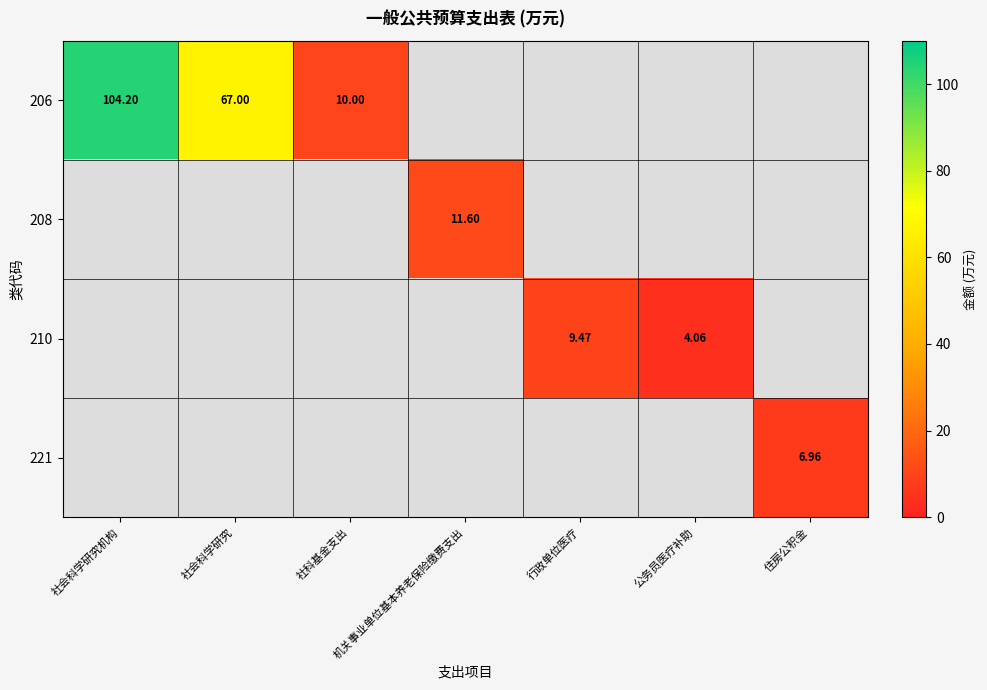

Which series has the largest range (max minus min)?

206